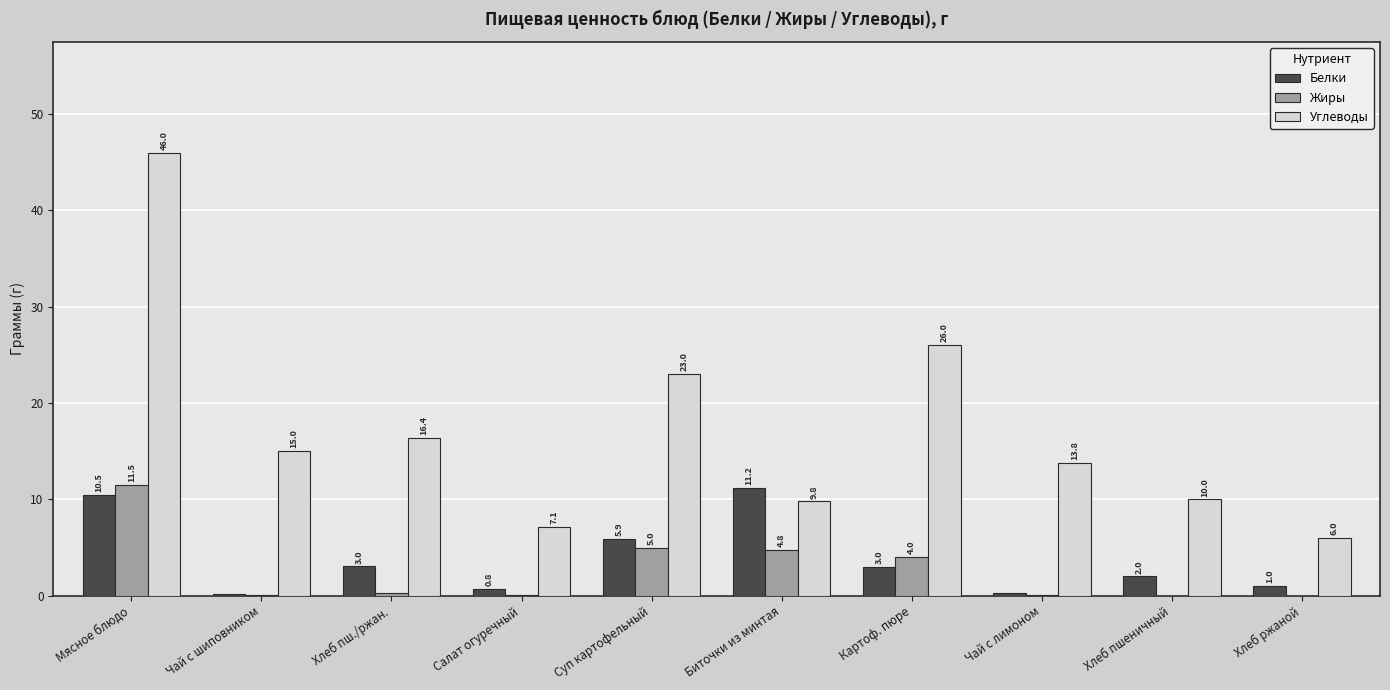

The value of Белки at Хлеб пшеничный is 2.0. True or false?

True